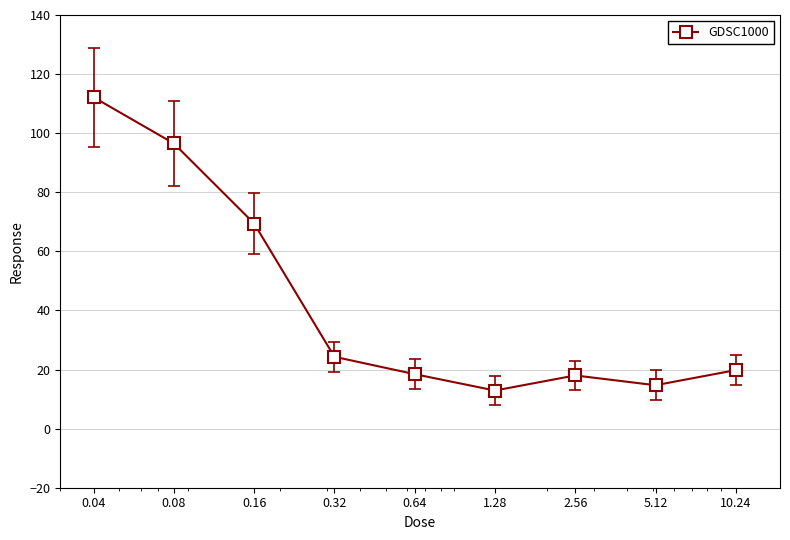

What is the minimum value shown in the chart?

12.9